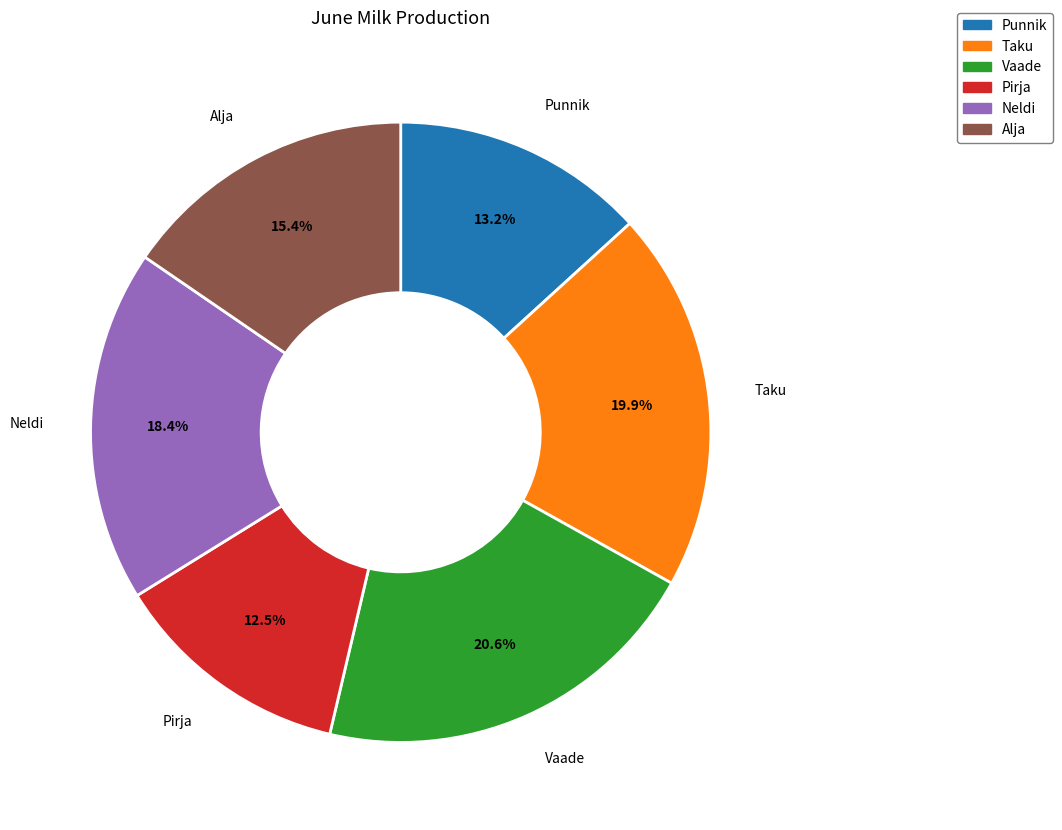

Approximately how many times larger is the value at Pirja compared to Neldi?

0.7